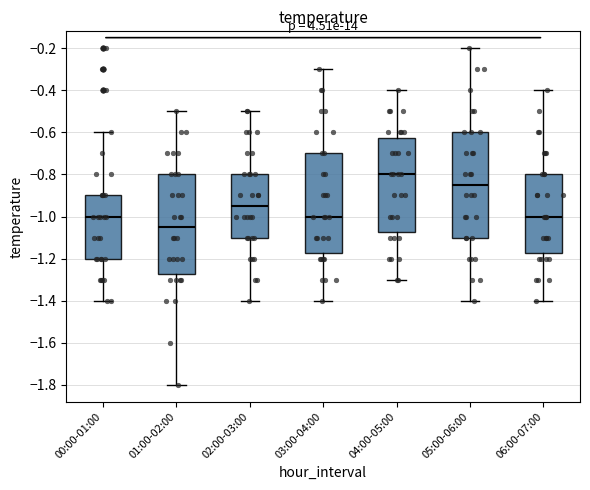

Where is the upper edge of the box for 02:00-03:00 on the y-axis? The values are not printed on the chart, so give them approximately, as read against the axis.

-0.80